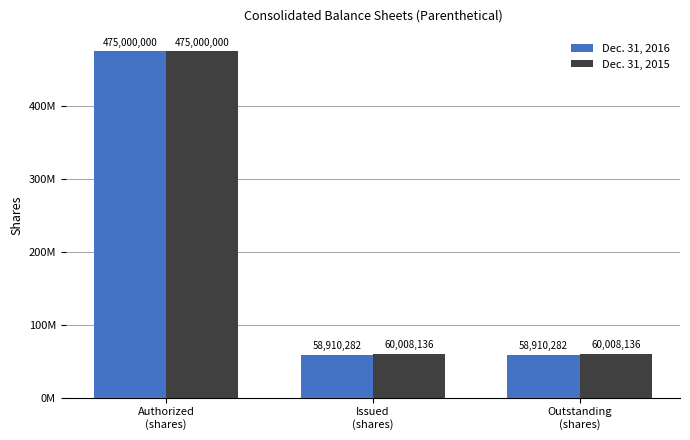

The value of Dec. 31, 2015 at Authorized
(shares) is 475000000. True or false?

True